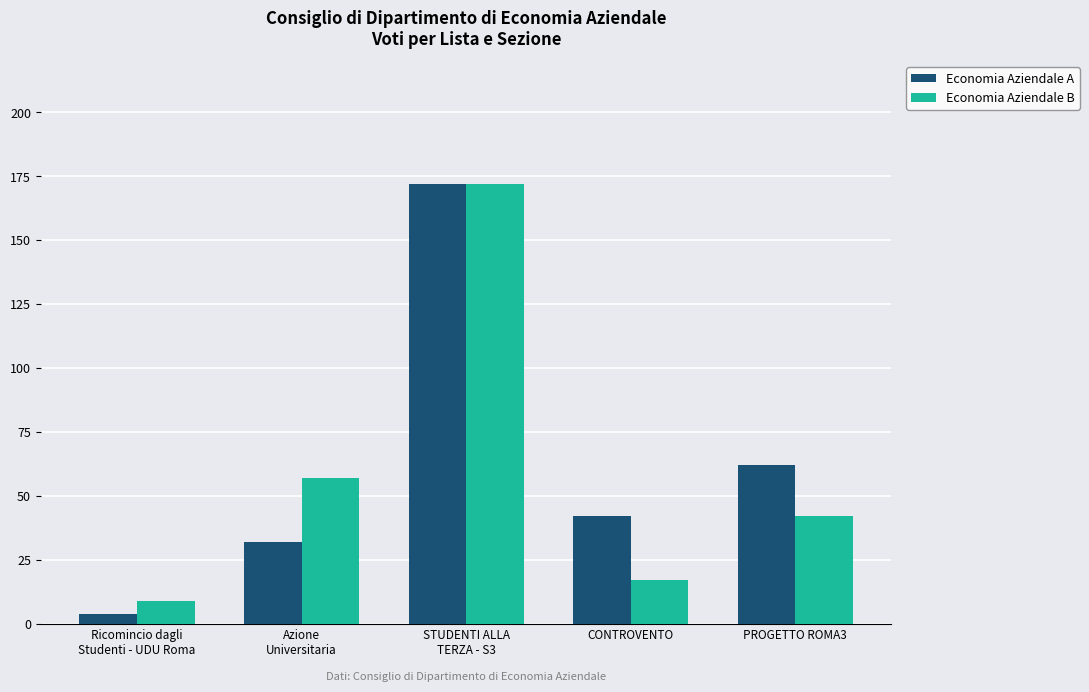

How many bars are there in total?

10